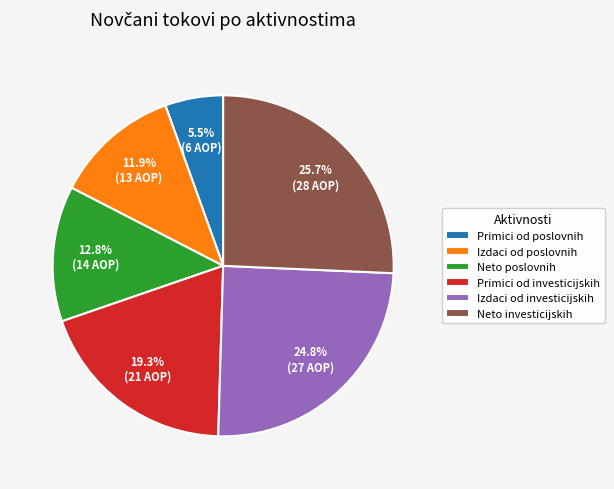

Rank the categories by value from highest to lowest.

Neto investicijskih, Izdaci od investicijskih, Primici od investicijskih, Neto poslovnih, Izdaci od poslovnih, Primici od poslovnih